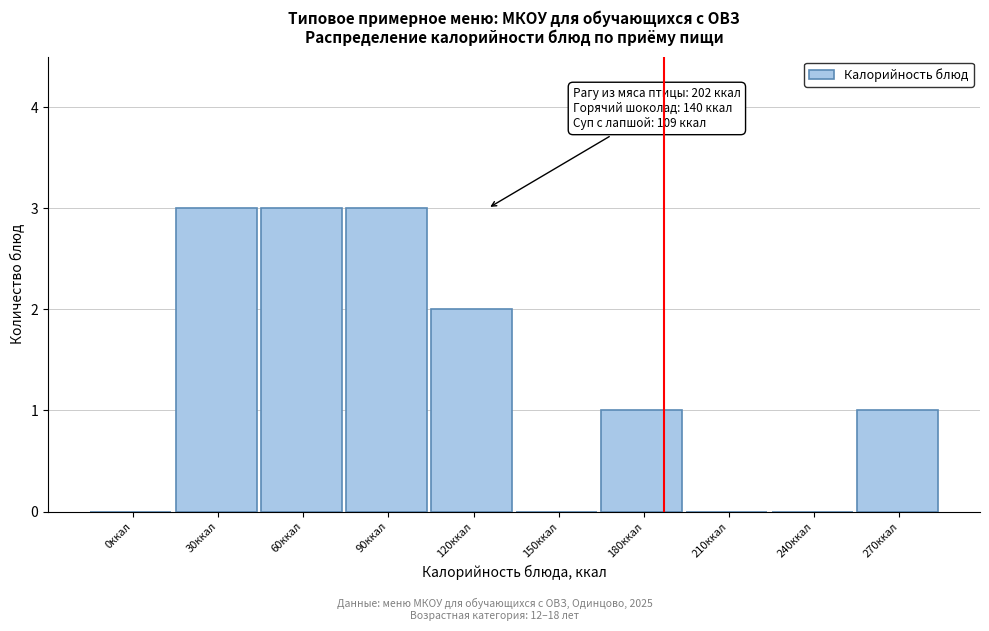

Reading left to right, list all the values displayed in this chart.

0ккал=0	30ккал=3	60ккал=3	90ккал=3	120ккал=2	150ккал=0	180ккал=1	210ккал=0	240ккал=0	270ккал=1